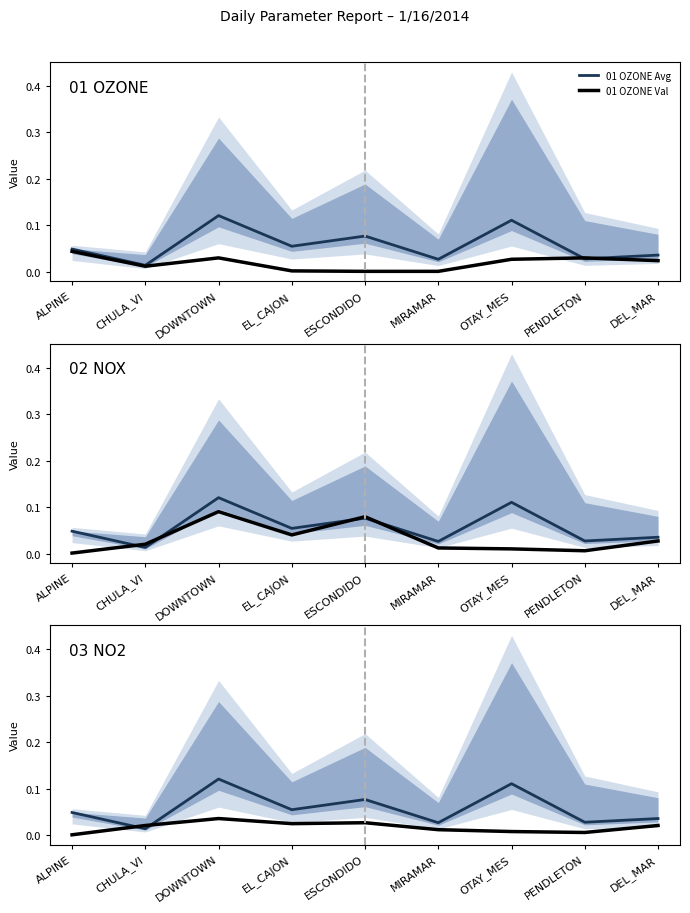

What is the label of the 2nd point from the left?

CHULA_VI